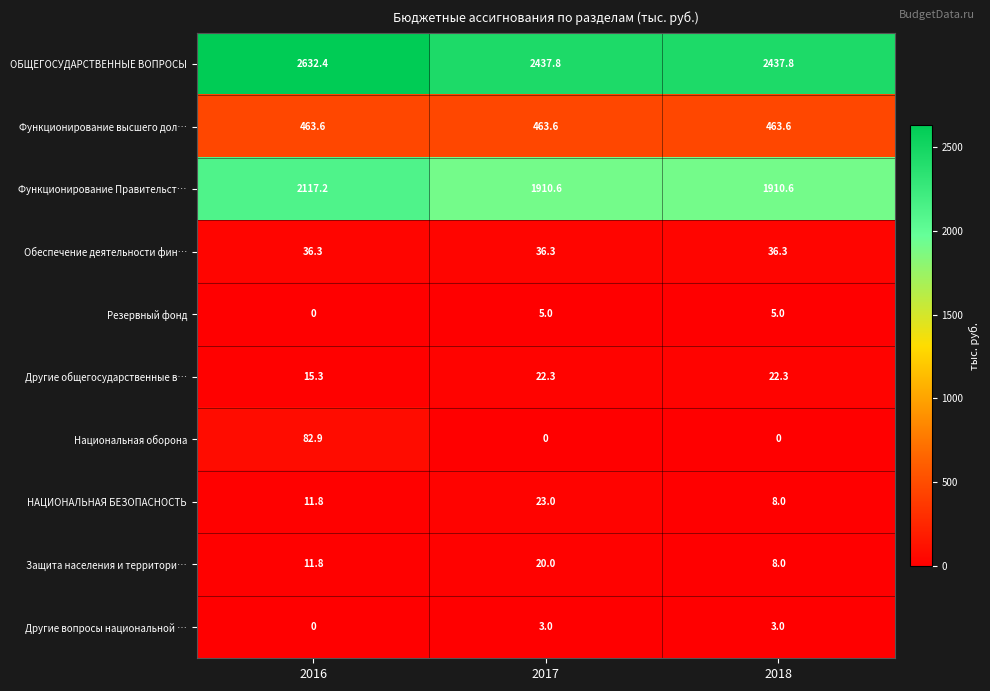

Reading left to right, list all the values displayed in this chart.

ОБЩЕГОСУДАРСТВЕННЫЕ ВОПРОСЫ: 2016=2632.4	2017=2437.8	2018=2437.8
Функционирование высшего дол…: 2016=463.6	2017=463.6	2018=463.6
Функционирование Правительст…: 2016=2117.2	2017=1910.6	2018=1910.6
Обеспечение деятельности фин…: 2016=36.3	2017=36.3	2018=36.3
Резервный фонд: 2016=0.0	2017=5.0	2018=5.0
Другие общегосударственные в…: 2016=15.3	2017=22.3	2018=22.3
Национальная оборона: 2016=82.9	2017=0.0	2018=0.0
НАЦИОНАЛЬНАЯ БЕЗОПАСНОСТЬ: 2016=11.8	2017=23.0	2018=8.0
Защита населения и территори…: 2016=11.8	2017=20.0	2018=8.0
Другие вопросы национальной …: 2016=0.0	2017=3.0	2018=3.0